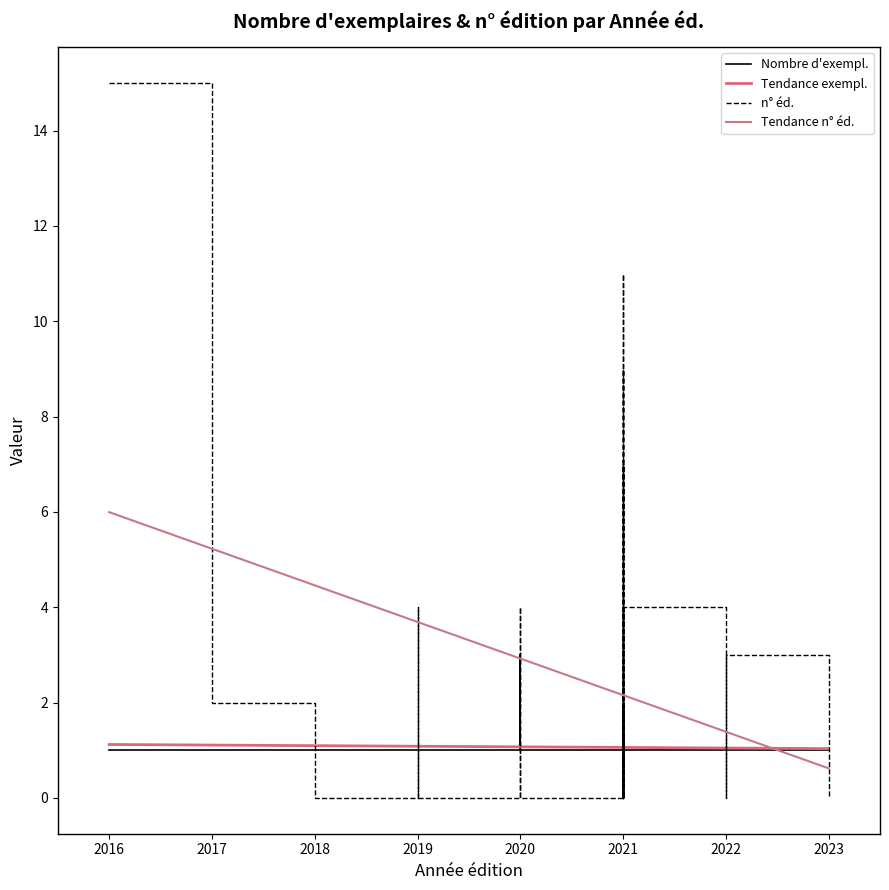

At which category does the chart reach its minimum across all series?

2018